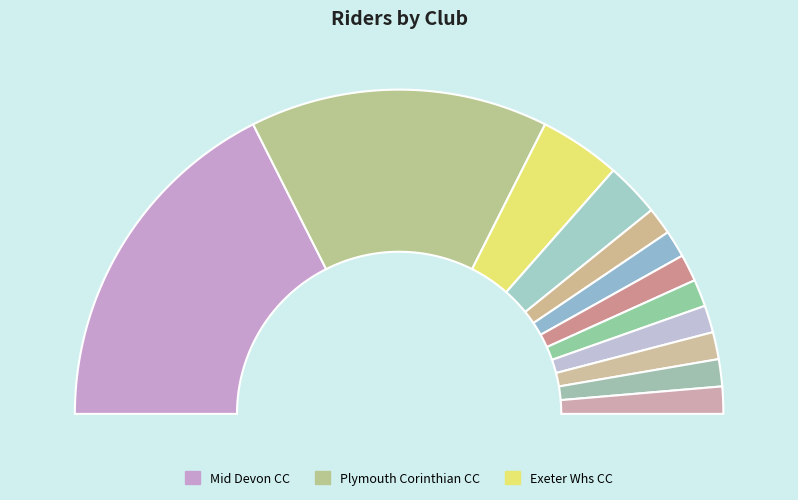

What portion of the pie excludes HuntBikeWheels.com?

97.3%